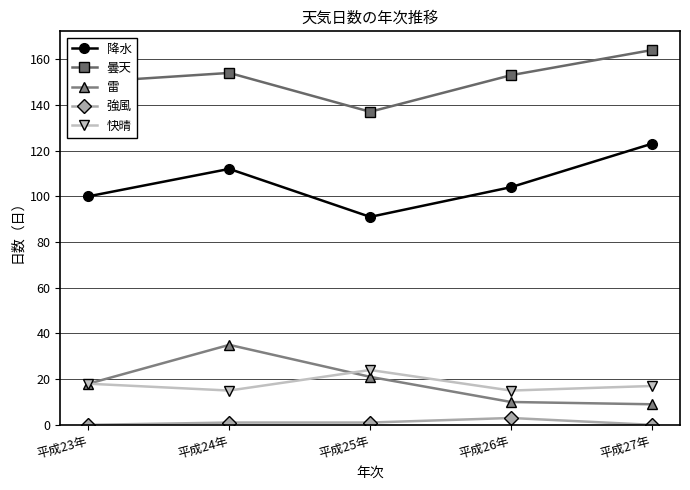

The 降水 series shows 48 at 平成24年. True or false?

False